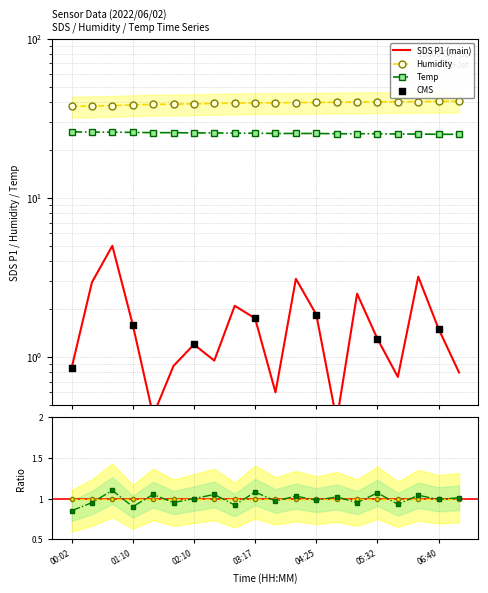

At how many categories does at least one series exceed 6?

20